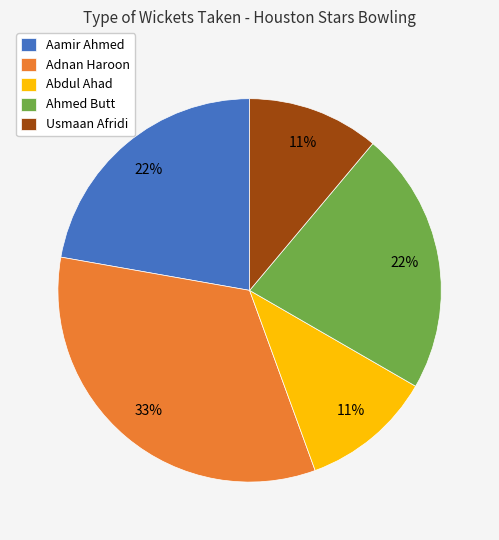

Does Usmaan Afridi represent more than half of the total?

No